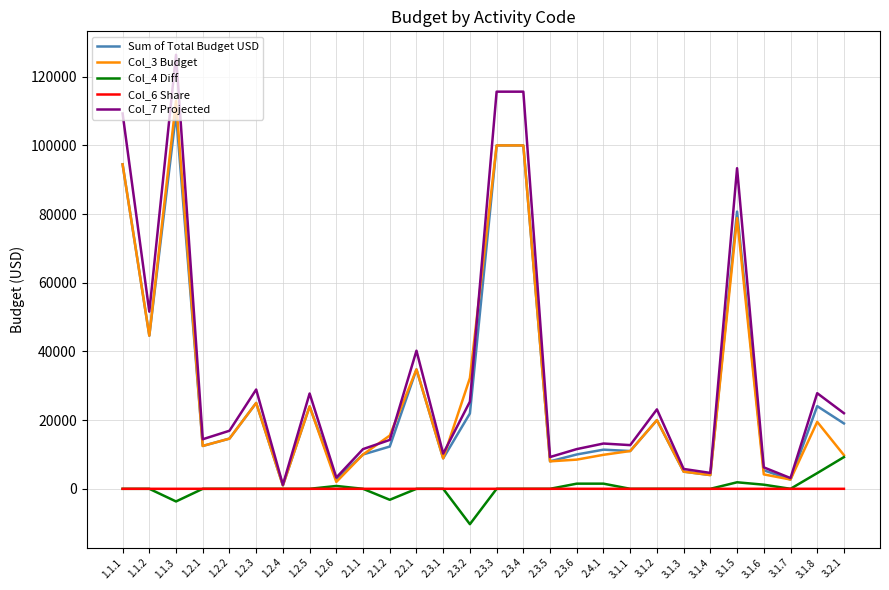

What are all the series names shown in the legend?

Sum of Total Budget USD, Col_3 Budget, Col_4 Diff, Col_6 Share, Col_7 Projected